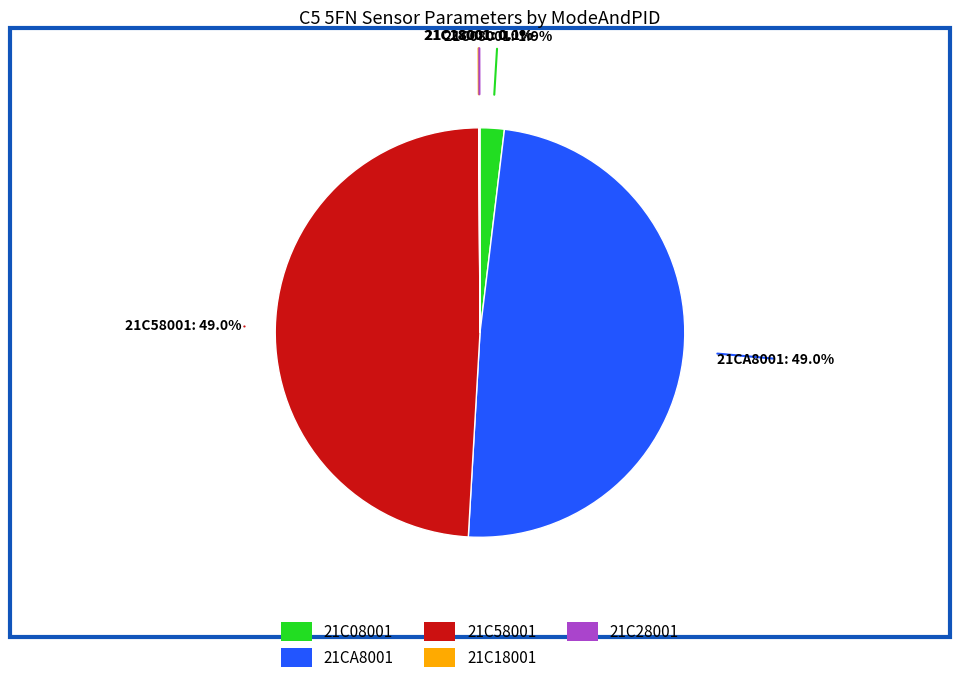

Which has a higher value, 21CA8001 or 21C08001?

21CA8001